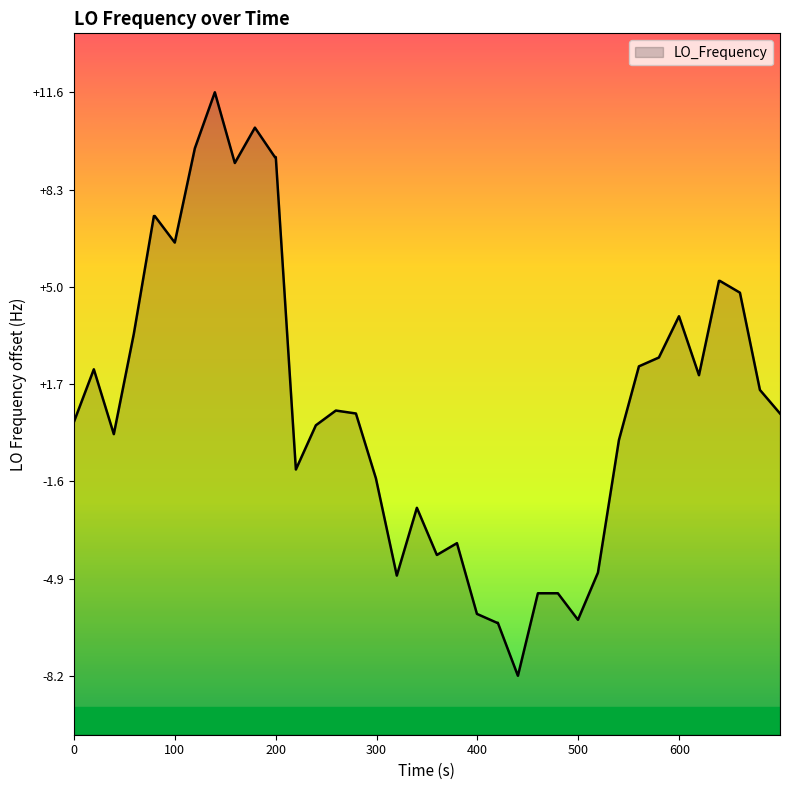

What is the minimum value shown in the chart?

-8.2